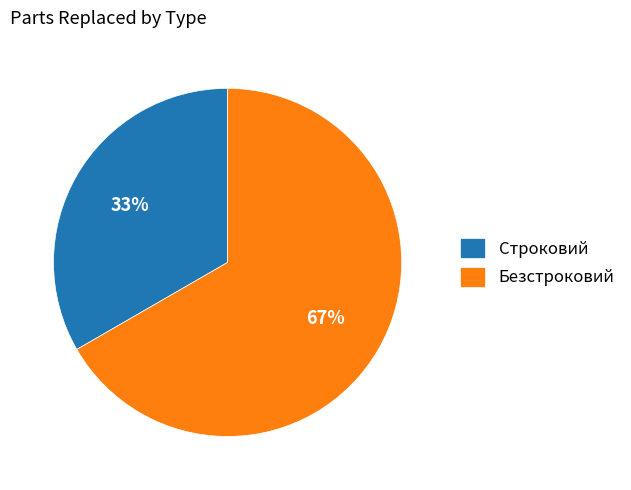

How many slices are in this pie chart?

2